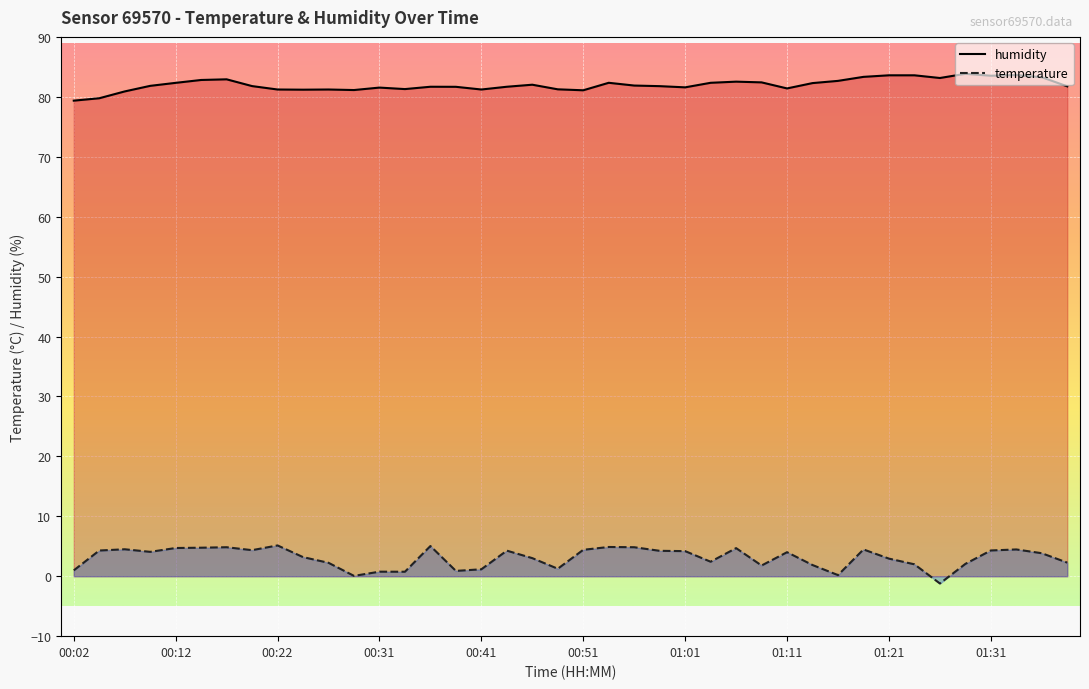

Which label corresponds to the largest value in the chart?

01:29